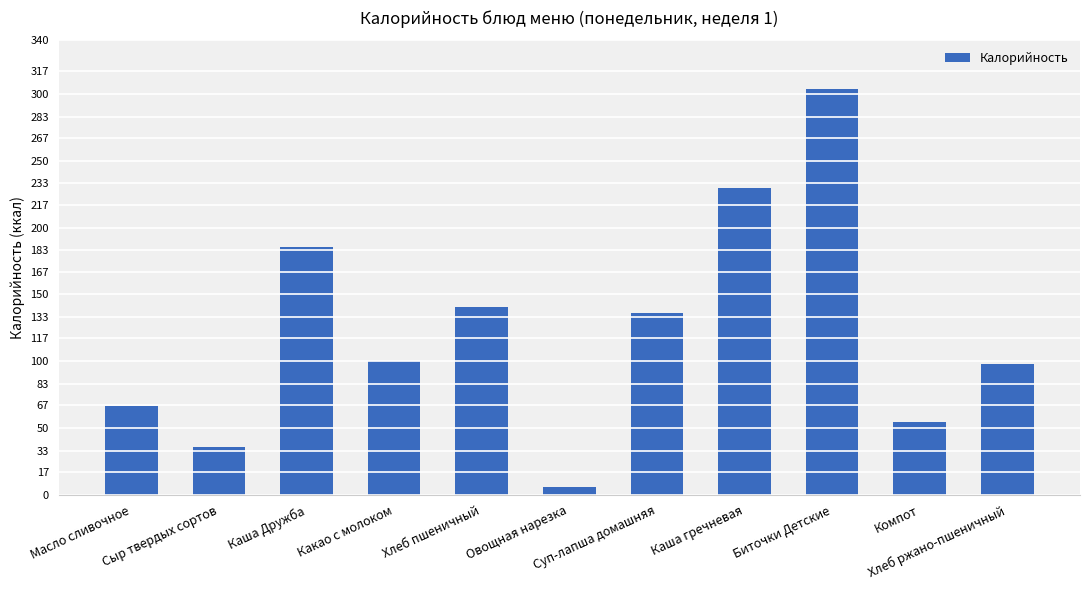

Which category has the highest value across all series?

Биточки Детские